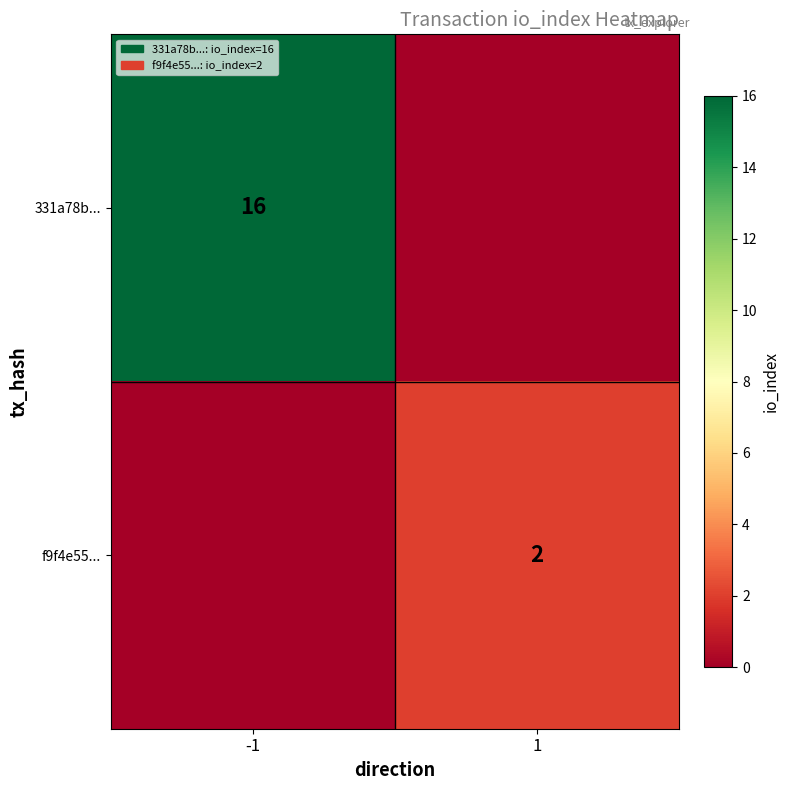

At how many categories does at least one series exceed 8?

1